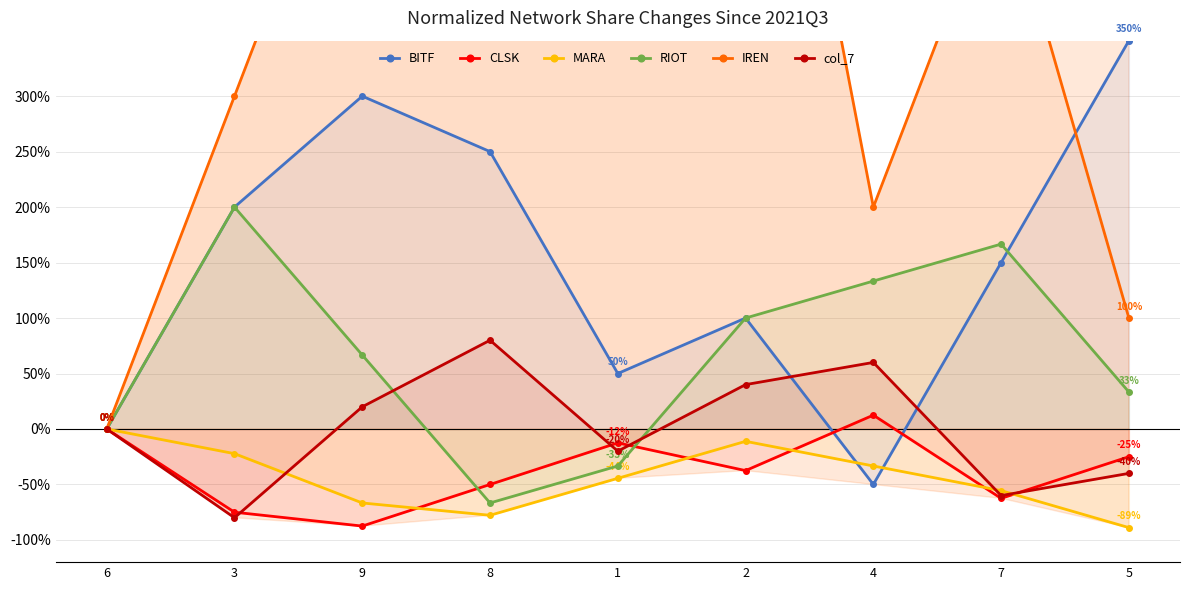

Reading right to left, what are all the values shown in this chart?

BITF: 350.0	150.0	-50.0	100.0	50.0	250.0	300.0	200.0	0.0
CLSK: -25.0	-62.5	12.5	-37.5	-12.5	-50.0	-87.5	-75.0	0.0
MARA: -88.9	-55.6	-33.3	-11.1	-44.4	-77.8	-66.7	-22.2	0.0
RIOT: 33.3	166.7	133.3	100.0	-33.3	-66.7	66.7	200.0	0.0
IREN: 100.0	500.0	200.0	800.0	700.0	400.0	600.0	300.0	0.0
col_7: -40.0	-60.0	60.0	40.0	-20.0	80.0	20.0	-80.0	0.0